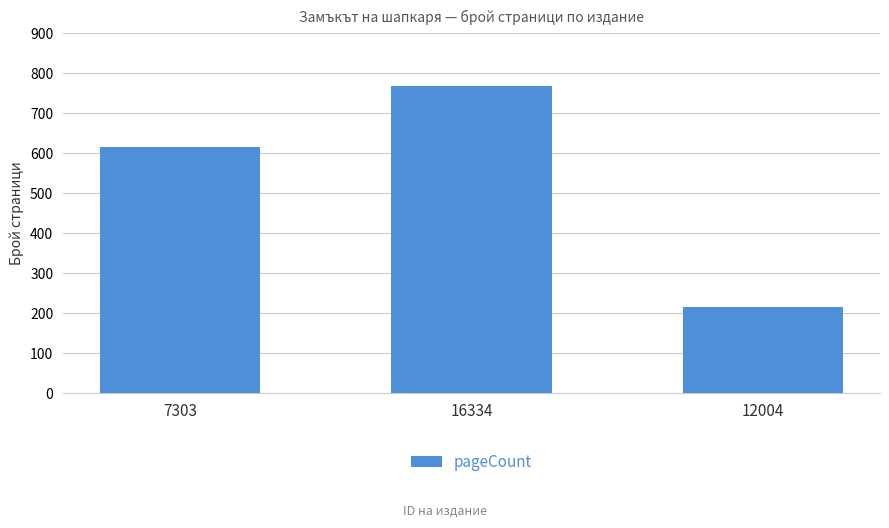

What is the label of the 2nd bar from the left?

16334